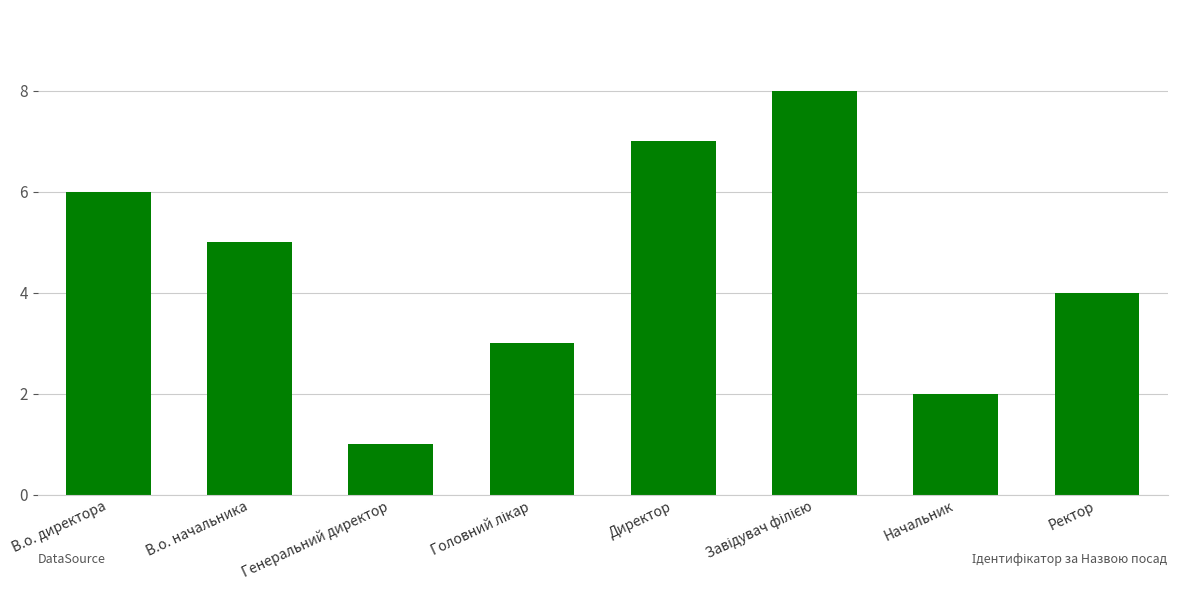

Read the value at Директор.

7